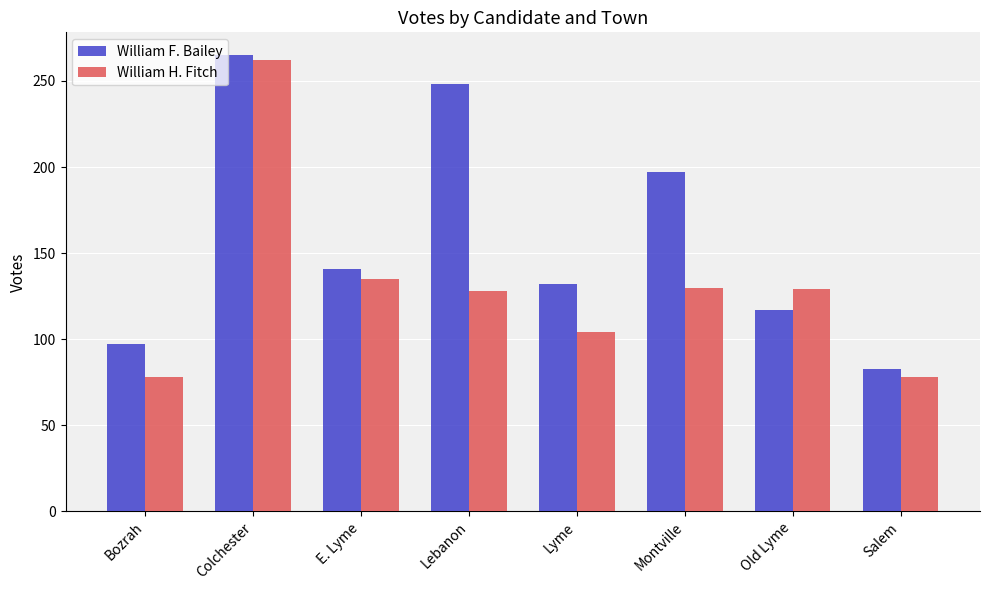

True or false: William H. Fitch has a value of 78 at Salem.

True